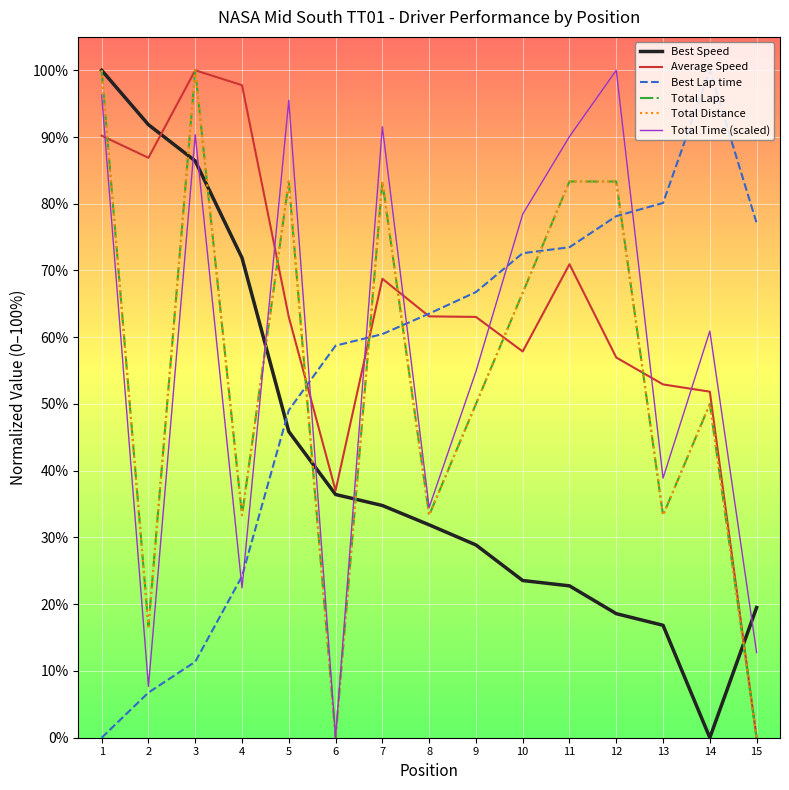

At which label is Best Speed closest to 50?

5